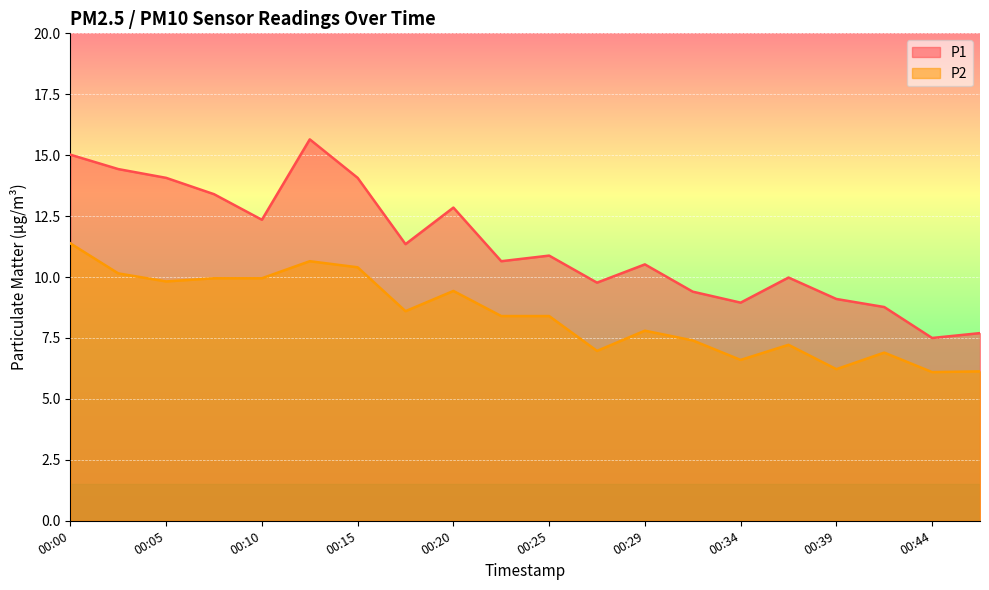

At which label does P1 reach its peak?

00:12